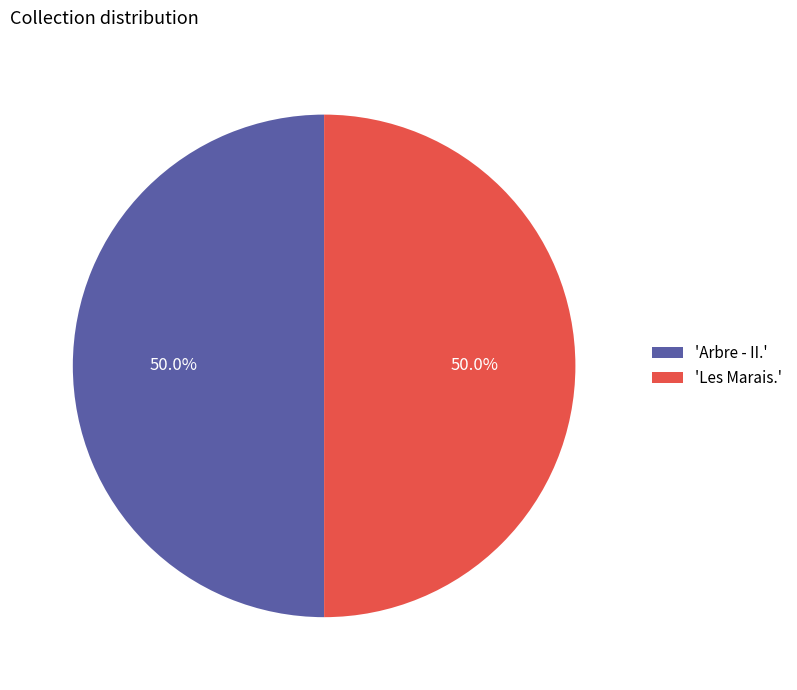

What portion of the pie excludes 'Les Marais.'?

50.0%